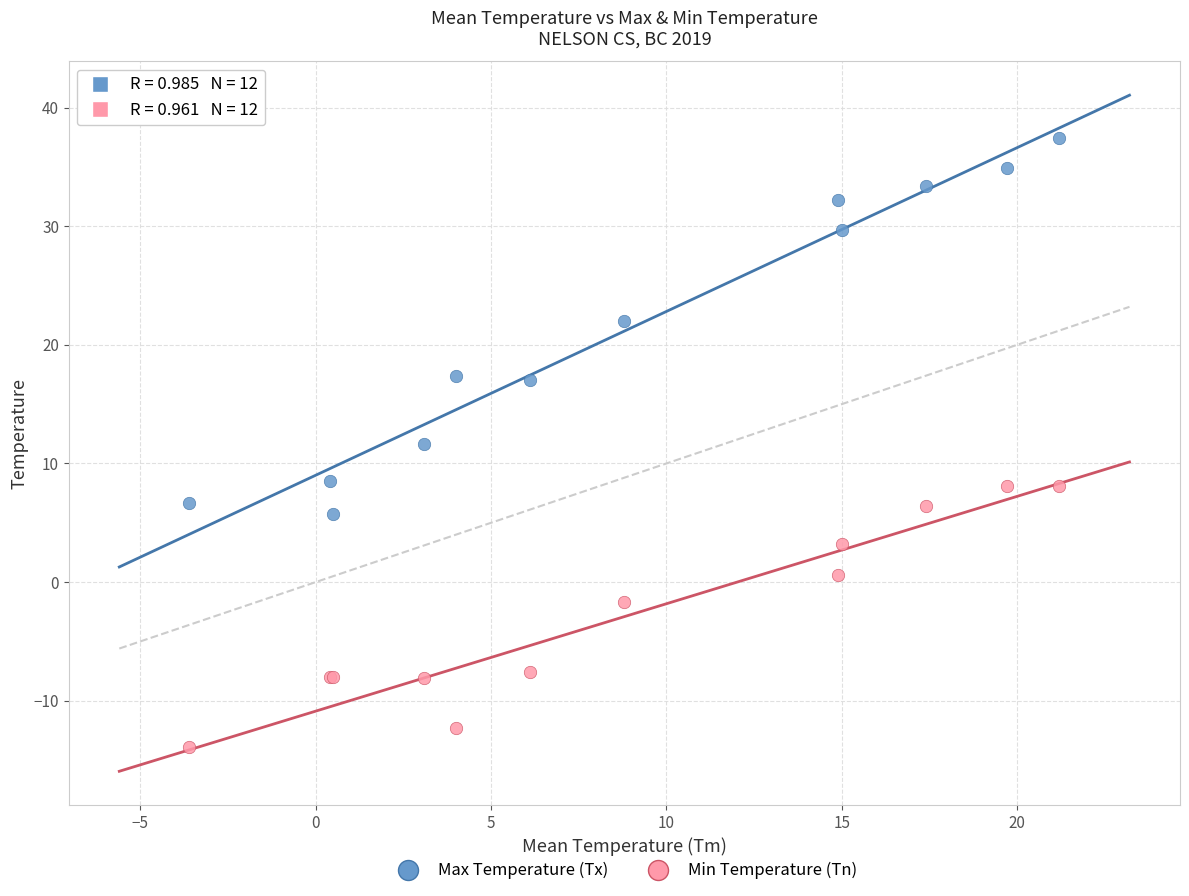

What are all the series names shown in the legend?

Max Temperature (Tx), Min Temperature (Tn)